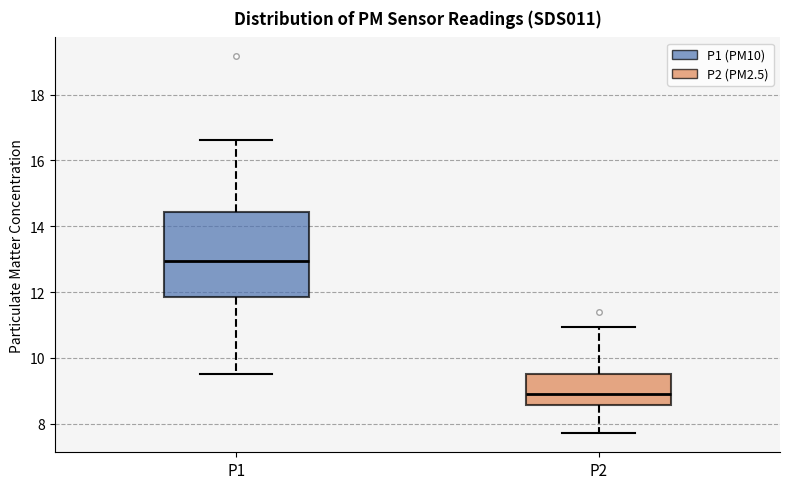

Which box is the tallest, from its lower edge to its upper edge?

P1